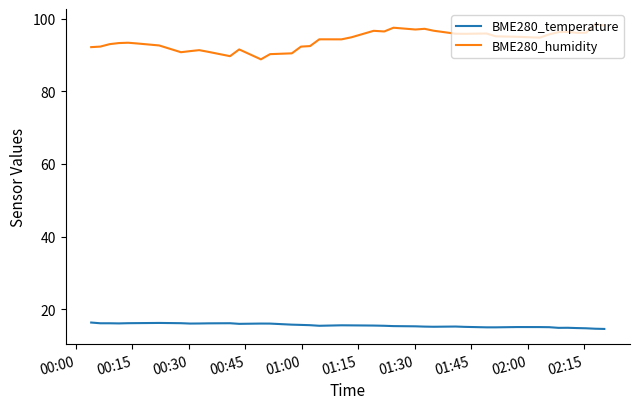

List the series in order of their peak value, lowest first.

BME280_temperature, BME280_humidity